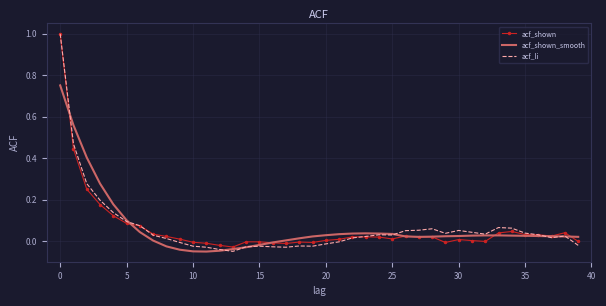

What is the greatest value displayed?

1.0